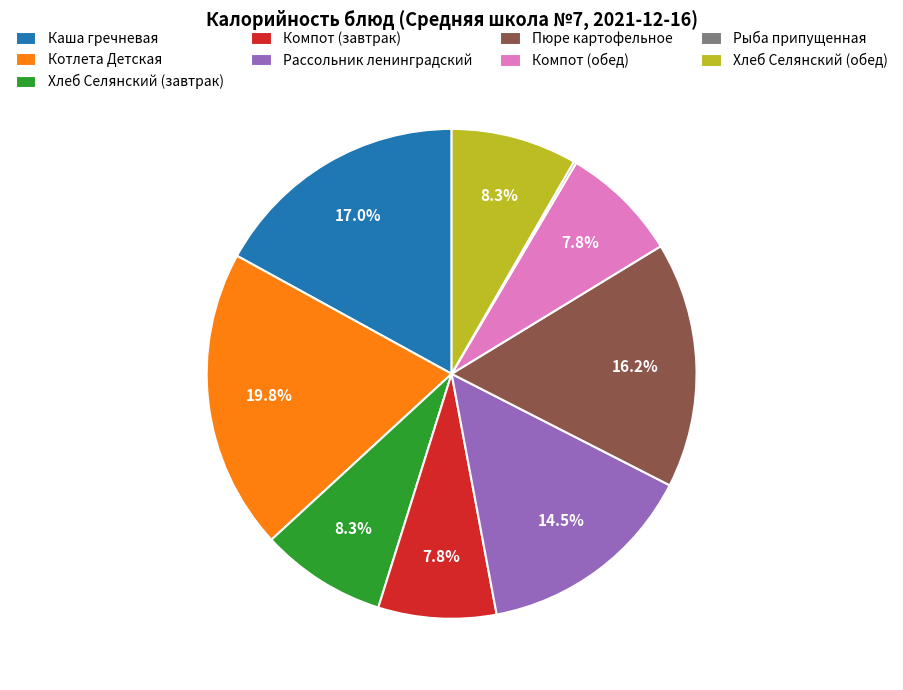

To the nearest percent, what is the difference between the Каша гречневая and Пюре картофельное slice percentages?

1%